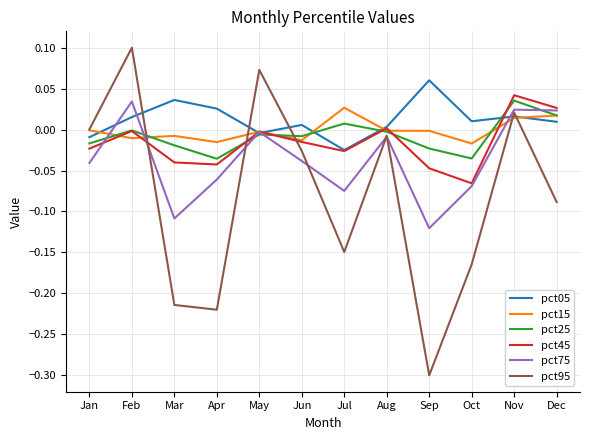

Is the value of pct45 at Oct greater than the value of pct25 at Mar?

No